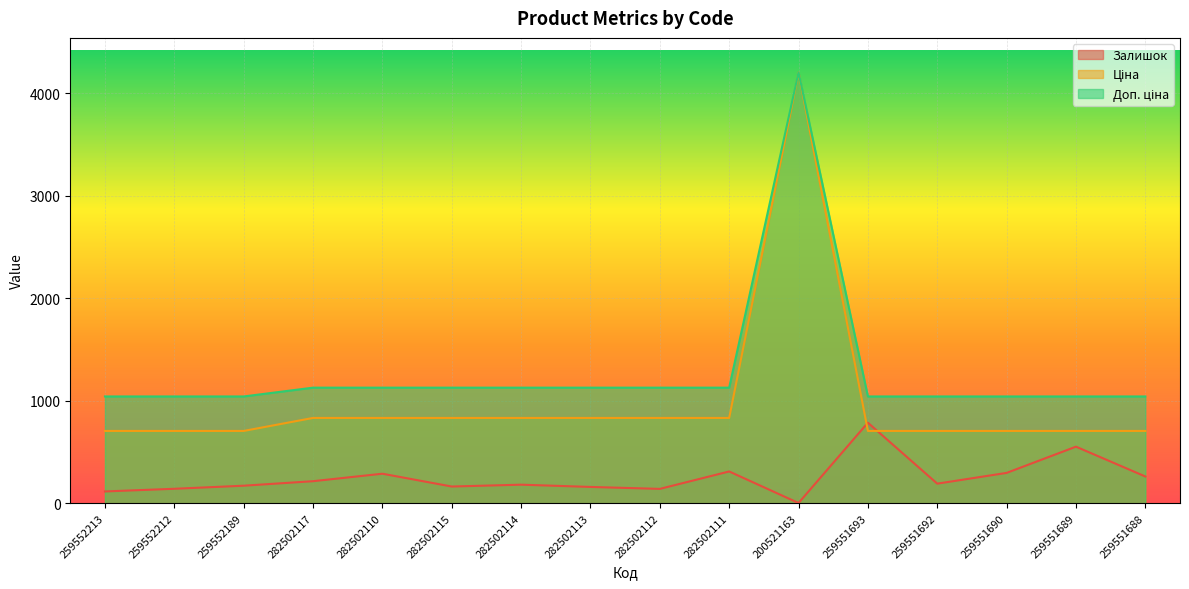

What is the approximate value of Ціна at 259551692?

705.5